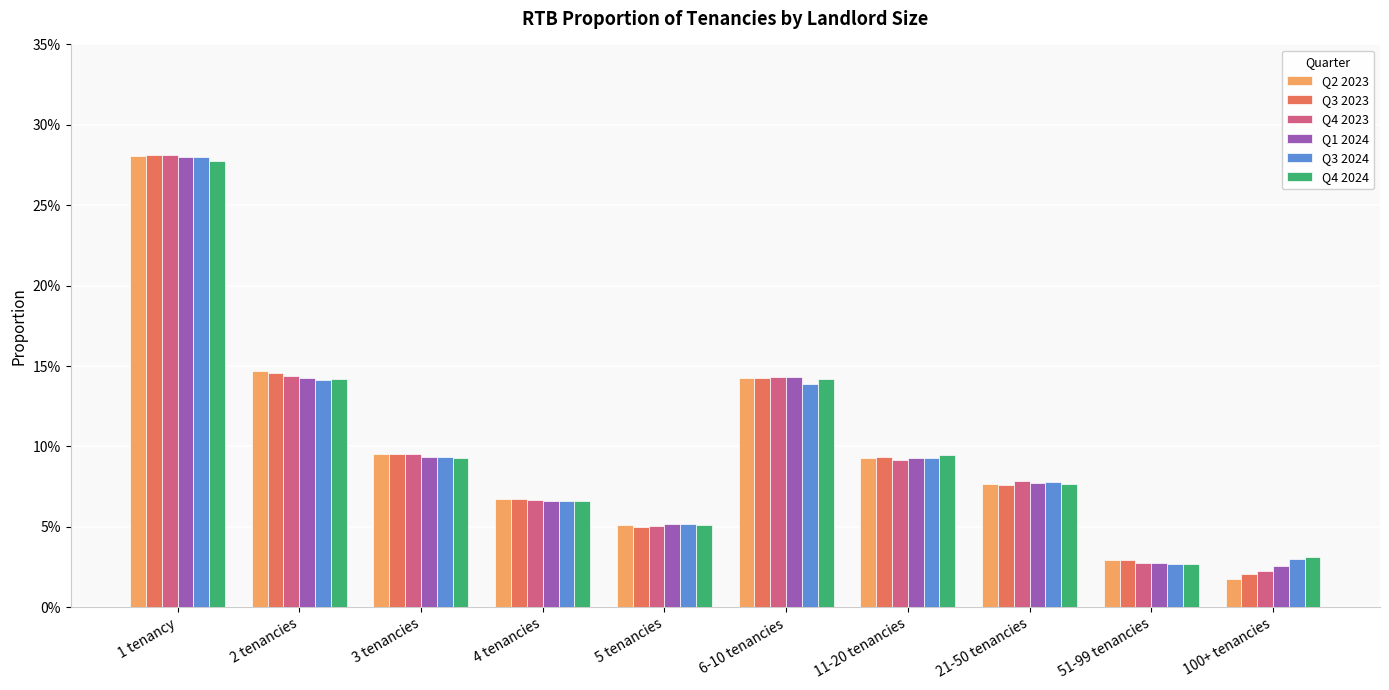

What value does the Q2 2023 series have at 2 tenancies?

0.1